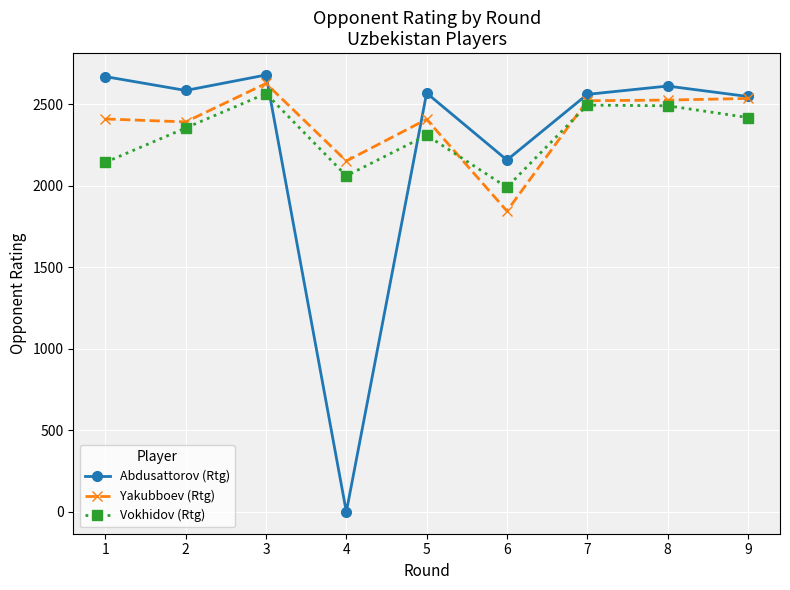

Which series ends up on top after the final intersection of Vokhidov (Rtg) and Yakubboev (Rtg)?

Yakubboev (Rtg)